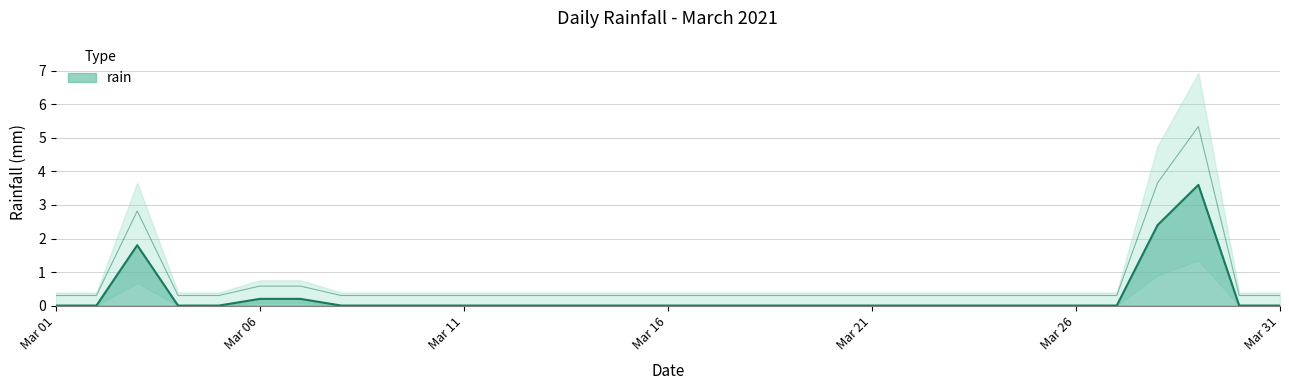

Between 2021-03-02 and 2021-03-11, which is larger?

2021-03-02